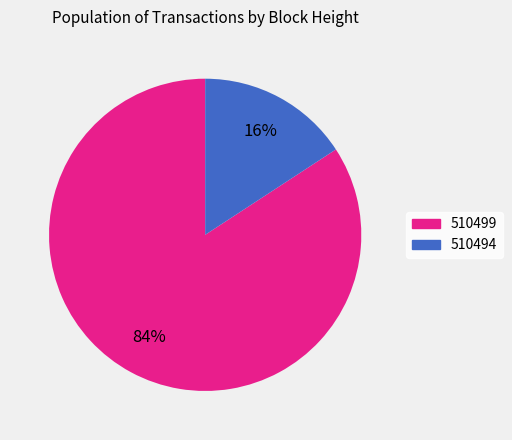

The 510499 slice represents 89% of the pie. True or false?

False